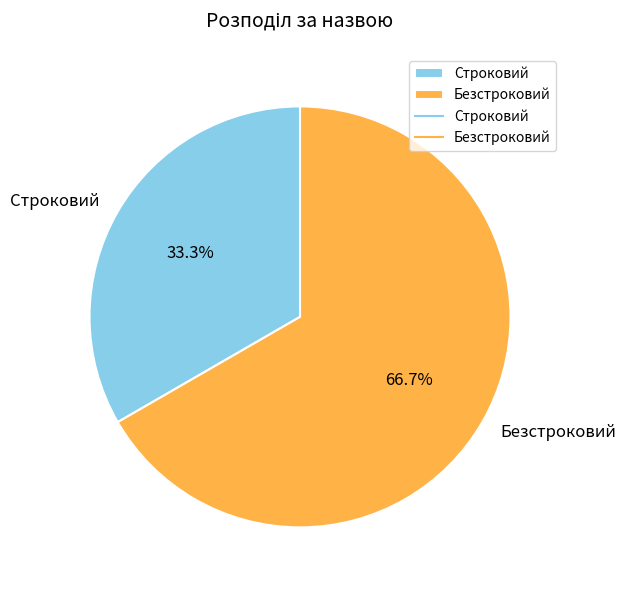

To the nearest percent, what is the average slice percentage?

50%